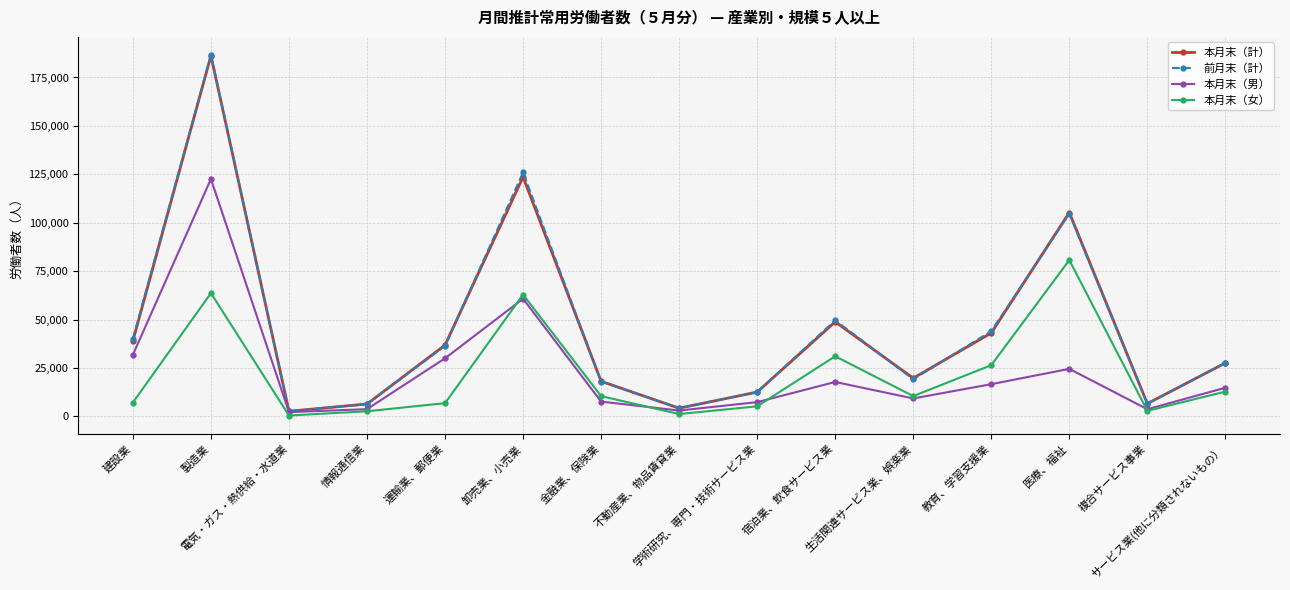

At which category is the sum across all series the highest?

製造業